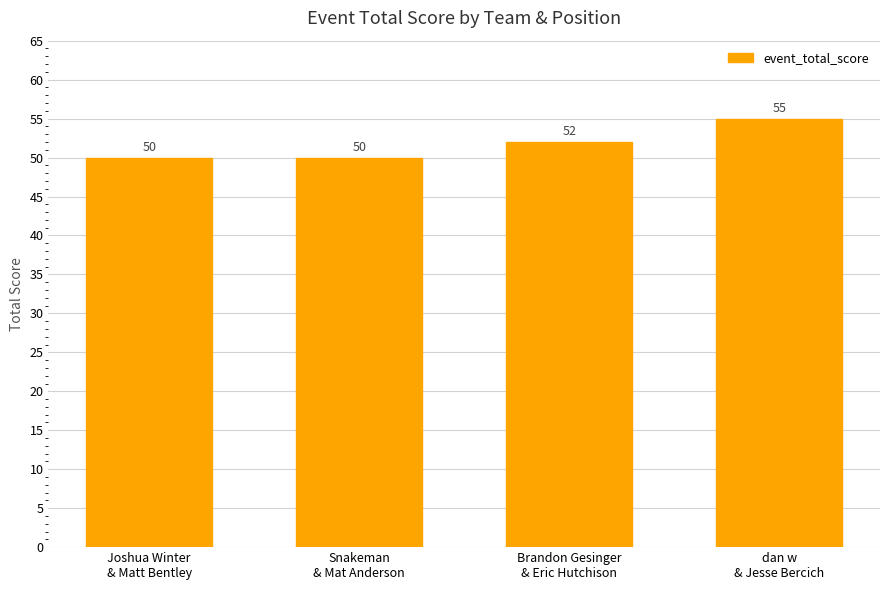

What is the smallest value displayed?

50